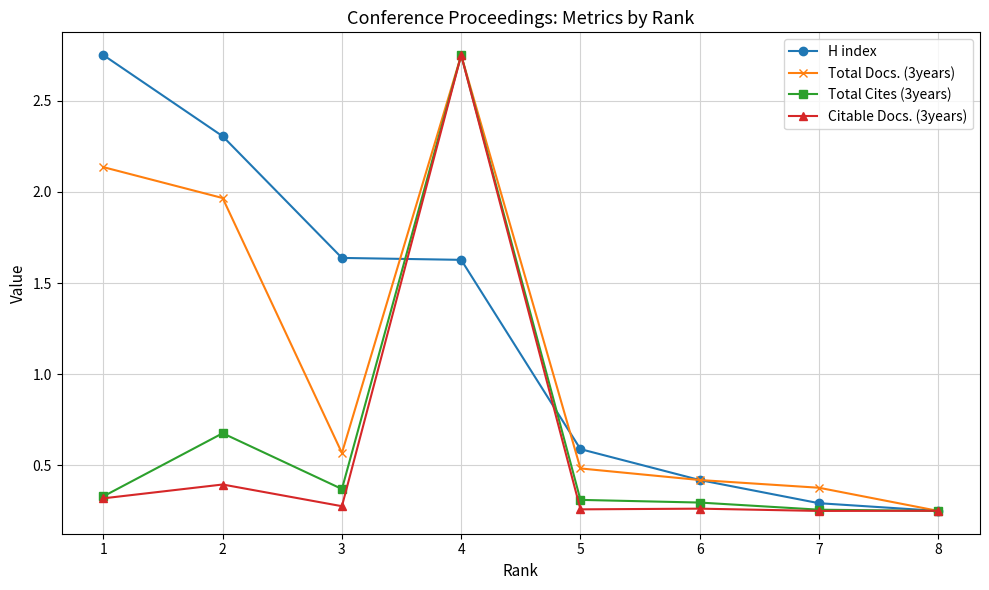

Is the value of Citable Docs. (3years) at 7 greater than the value of H index at 6?

No